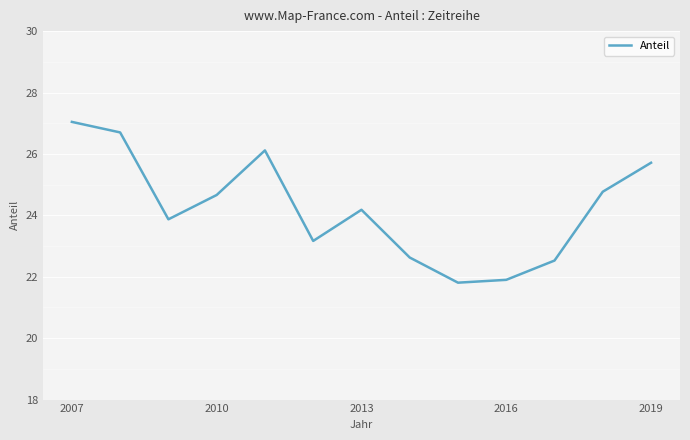

What is the difference between the second highest and minimum values?

4.9